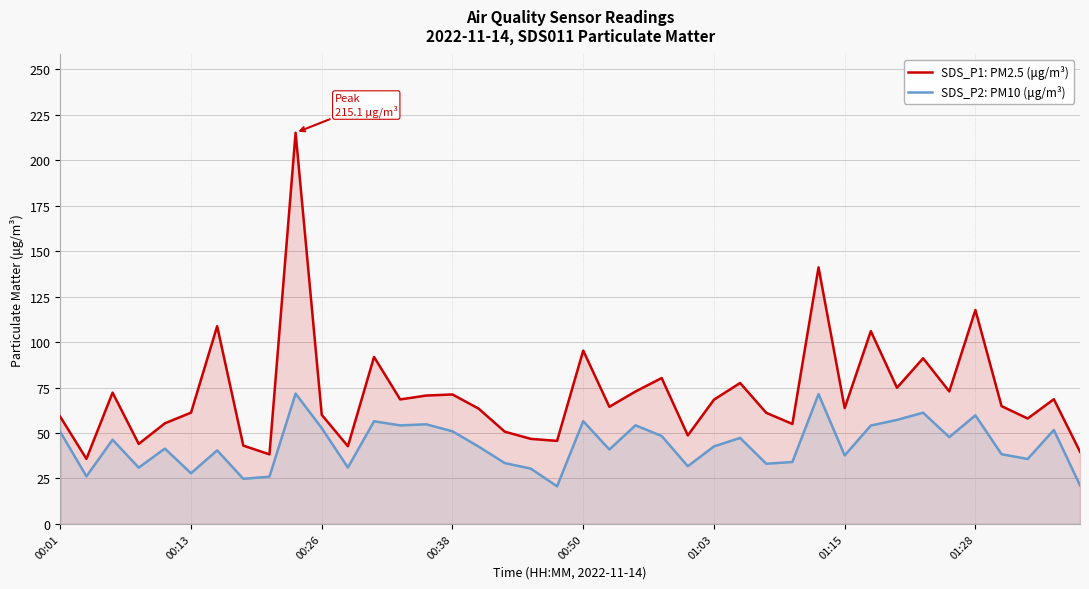

What is the maximum value for SDS_P2: PM10 (μg/m³)?

71.7